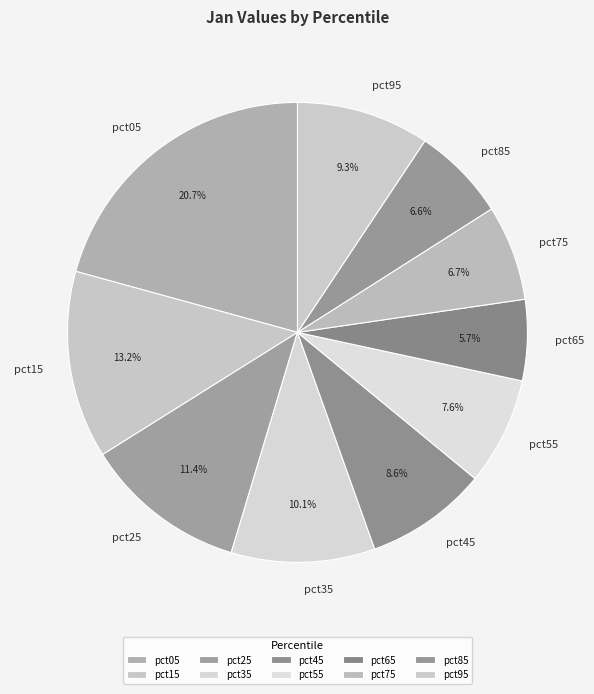

Combined, do pct45 and pct05 account for over 50%?

No